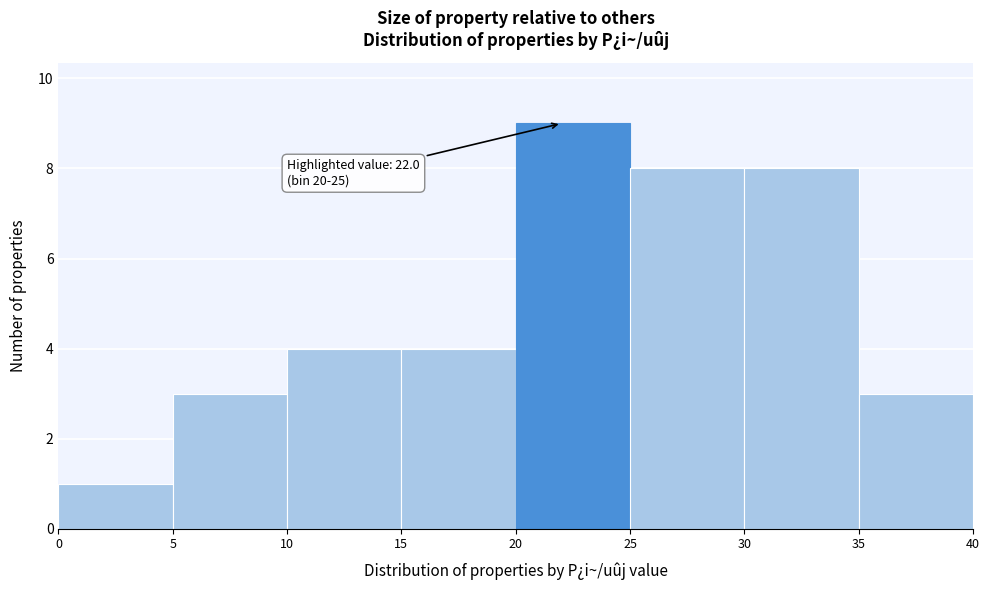

Over which range of the x-axis is the bar tallest?

20 to 25